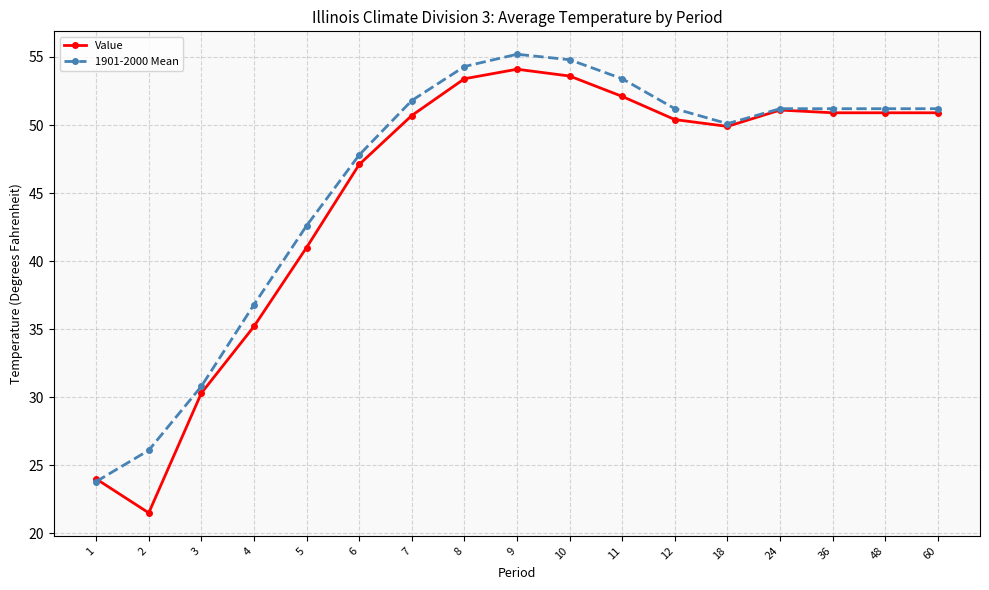

What are all the series names shown in the legend?

Value, 1901-2000 Mean